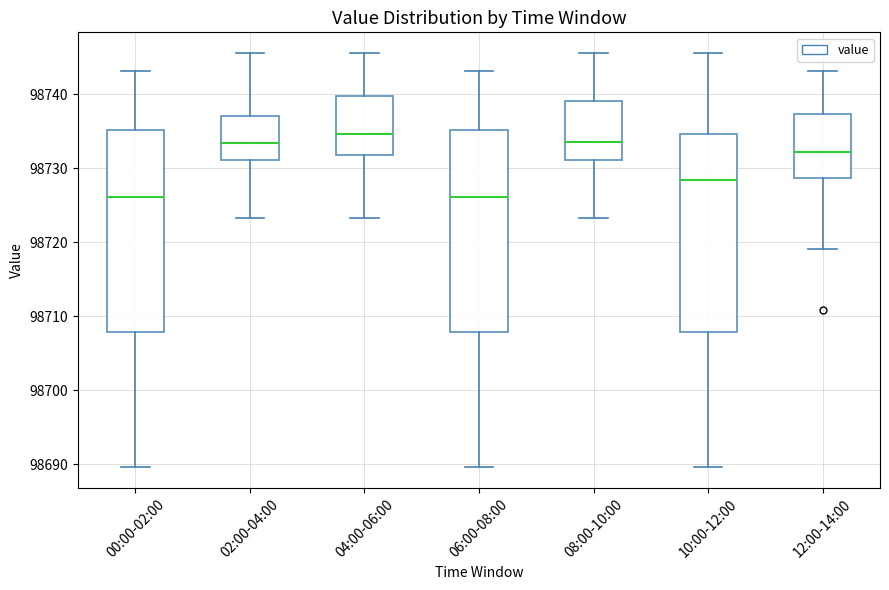

Reading left to right, read every box against the y-axis: the position of its median line, the range the box covers, and the ends of its whiskers. The values are not printed on the chart, so give them approximately, as read against the axis.

00:00-02:00: median 98726, box 98708 to 98735, whiskers 98690 to 98743
02:00-04:00: median 98733, box 98731 to 98737, whiskers 98723 to 98746
04:00-06:00: median 98735, box 98732 to 98740, whiskers 98723 to 98746
06:00-08:00: median 98726, box 98708 to 98735, whiskers 98690 to 98743
08:00-10:00: median 98734, box 98731 to 98739, whiskers 98723 to 98746
10:00-12:00: median 98728, box 98708 to 98735, whiskers 98690 to 98746
12:00-14:00: median 98732, box 98729 to 98737, whiskers 98719 to 98743